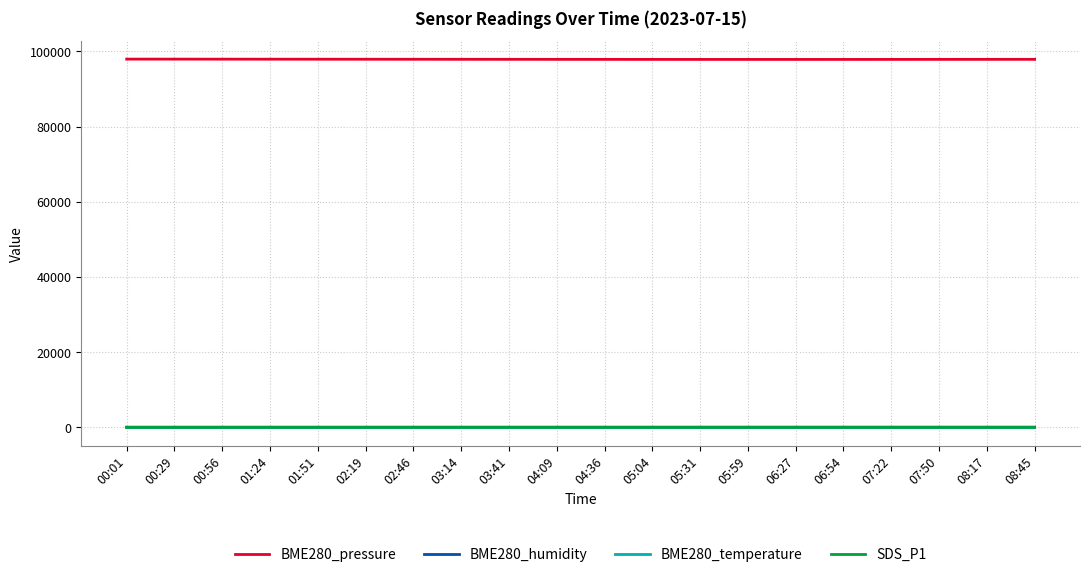

What is the maximum value for BME280_pressure?

97923.9